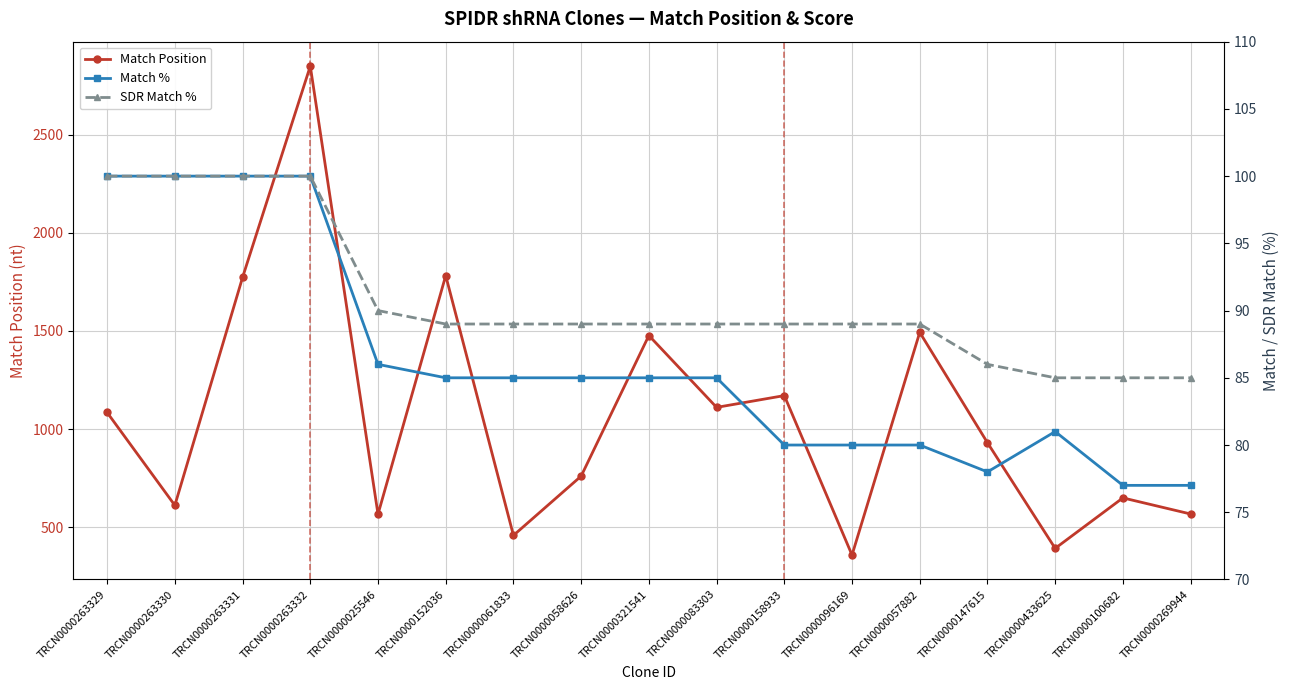

At TRCN0000263329, list the series in order from largest to smallest.

Match Position, Match %, SDR Match %